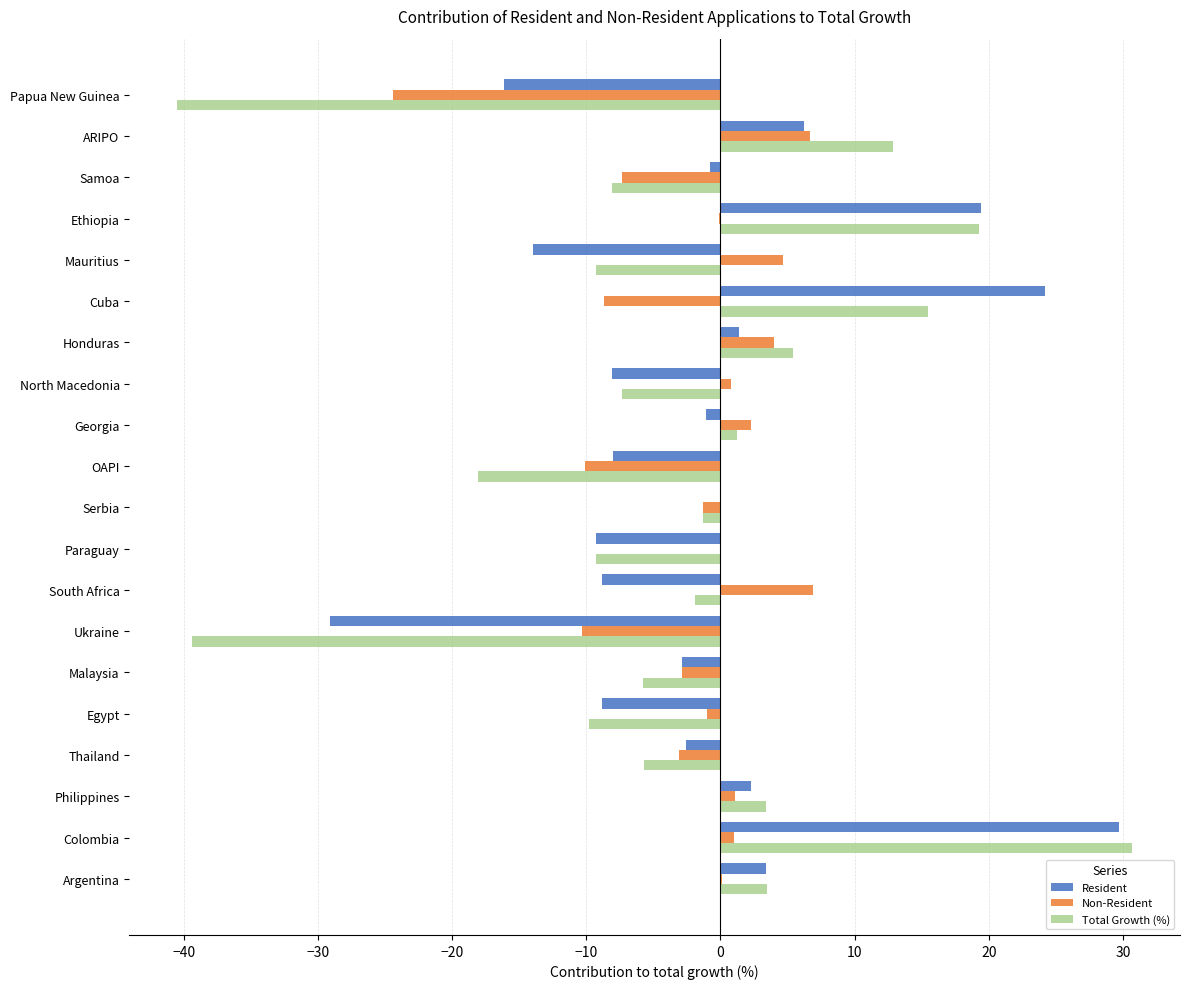

Is the value of Non-Resident at Ethiopia greater than the value of Total Growth (%) at Malaysia?

Yes